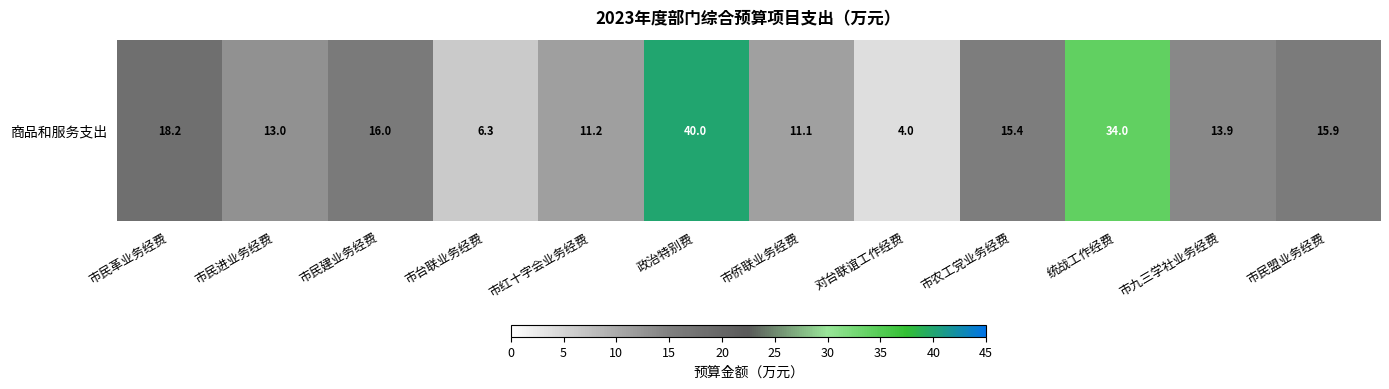

Reading left to right, transcribe all the data shown in this chart.

18.2	13.0	16.0	6.3	11.2	40.0	11.1	4.0	15.4	34.0	13.9	15.9